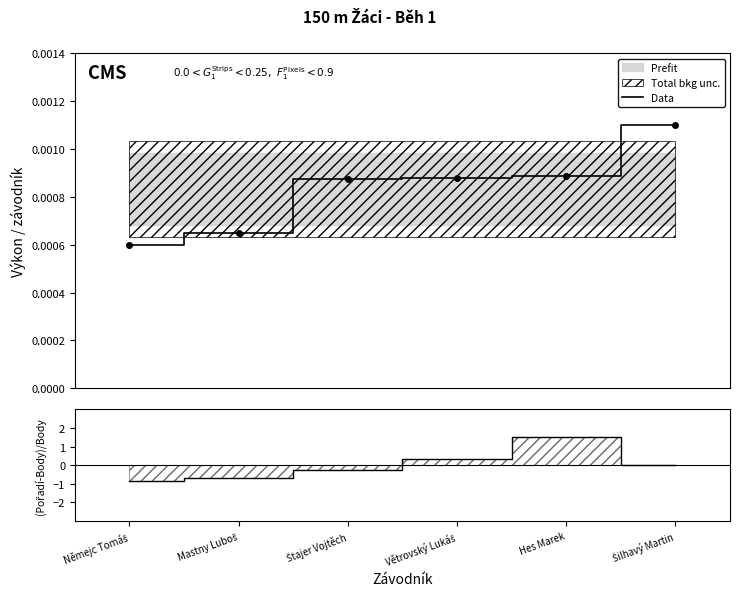

Where is the data nearest to the value 0?

Němejc Tomáš